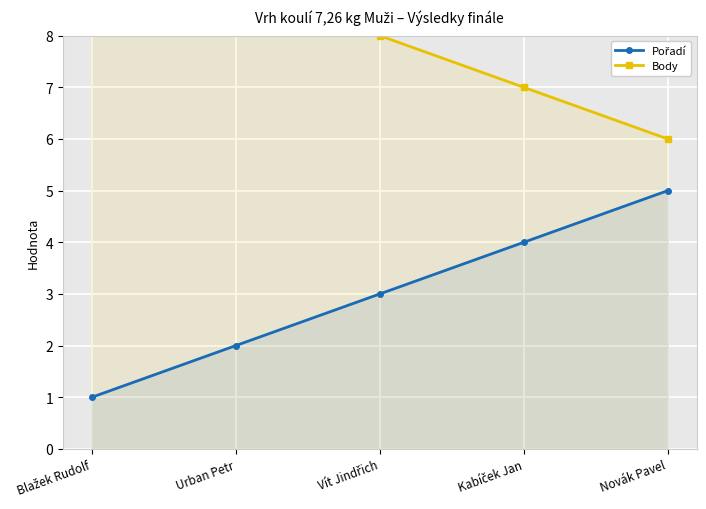

What is the average value of the Body series?

8